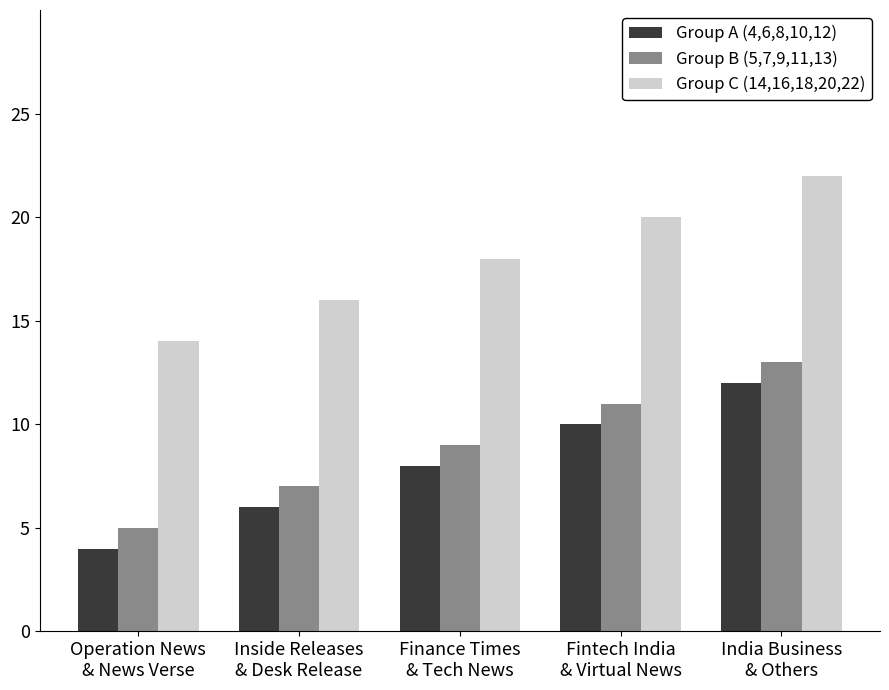

Are the bars grouped side by side (vs. stacked)?

Yes